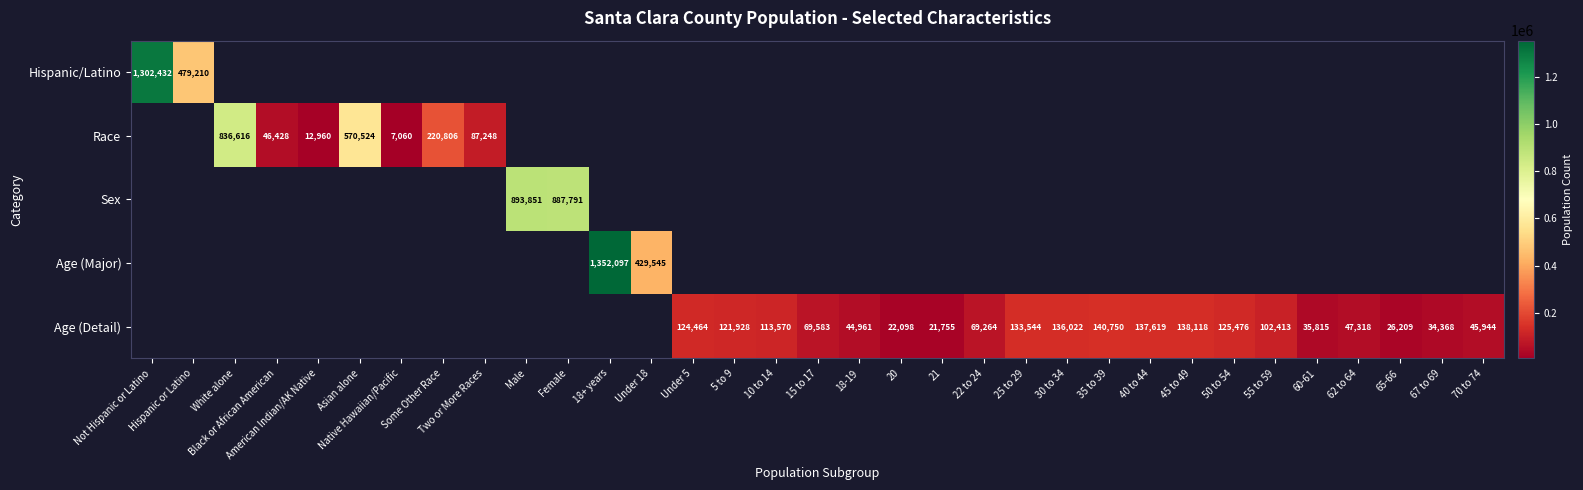

Which label corresponds to the largest value in the chart?

18+ years